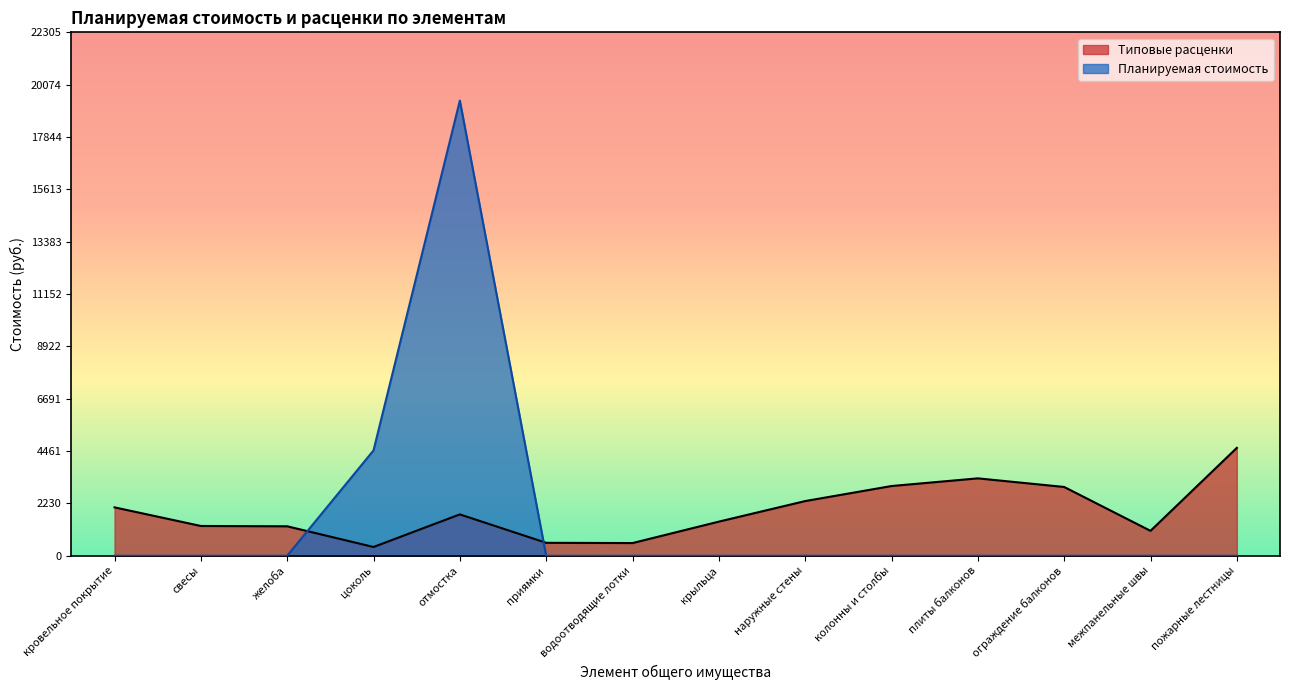

In Типовые расценки, how many points are higher than both neighbors (excluding endpoints)?

2